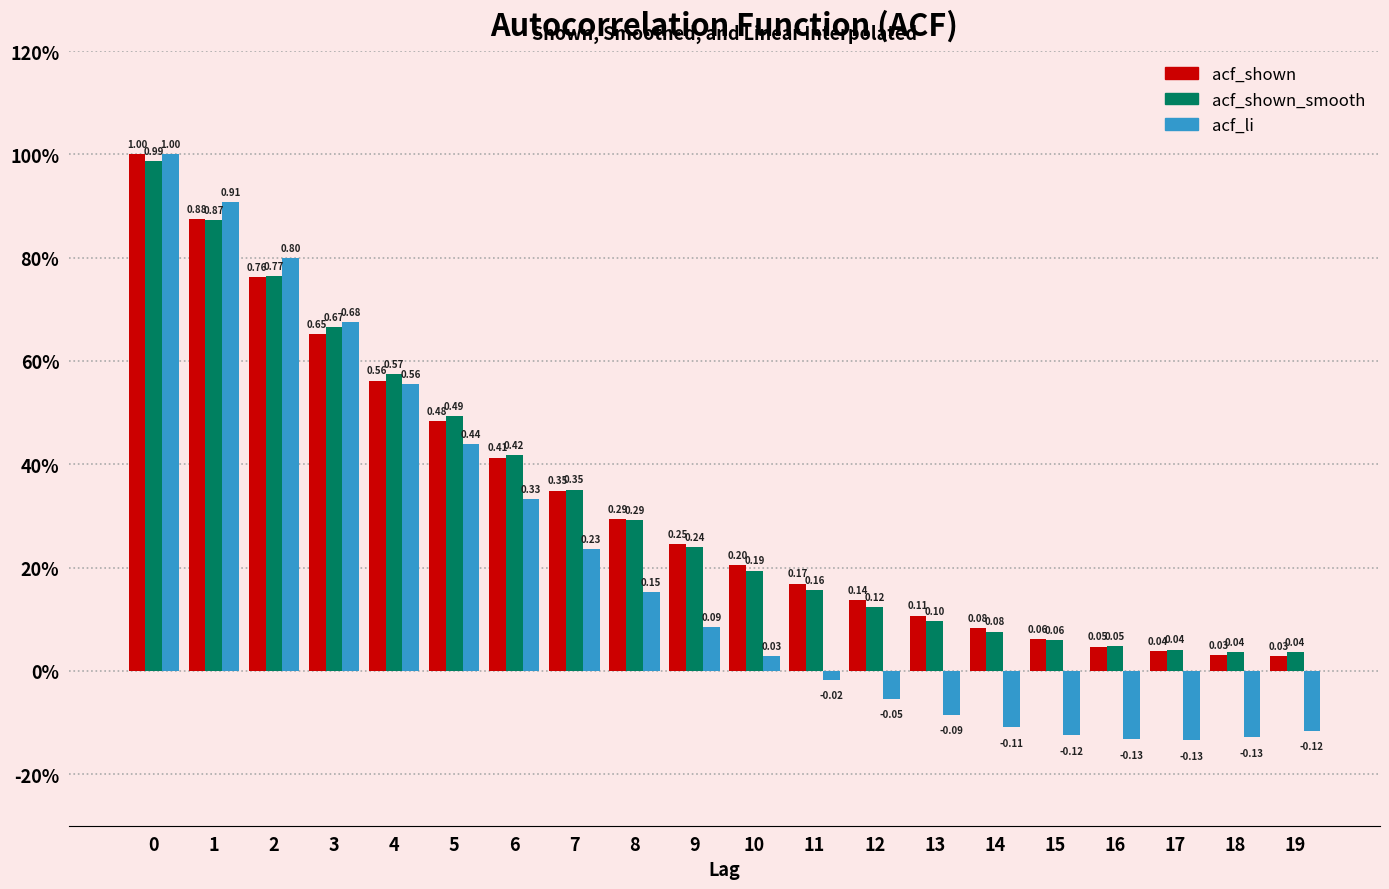

Are the bars grouped side by side (vs. stacked)?

Yes